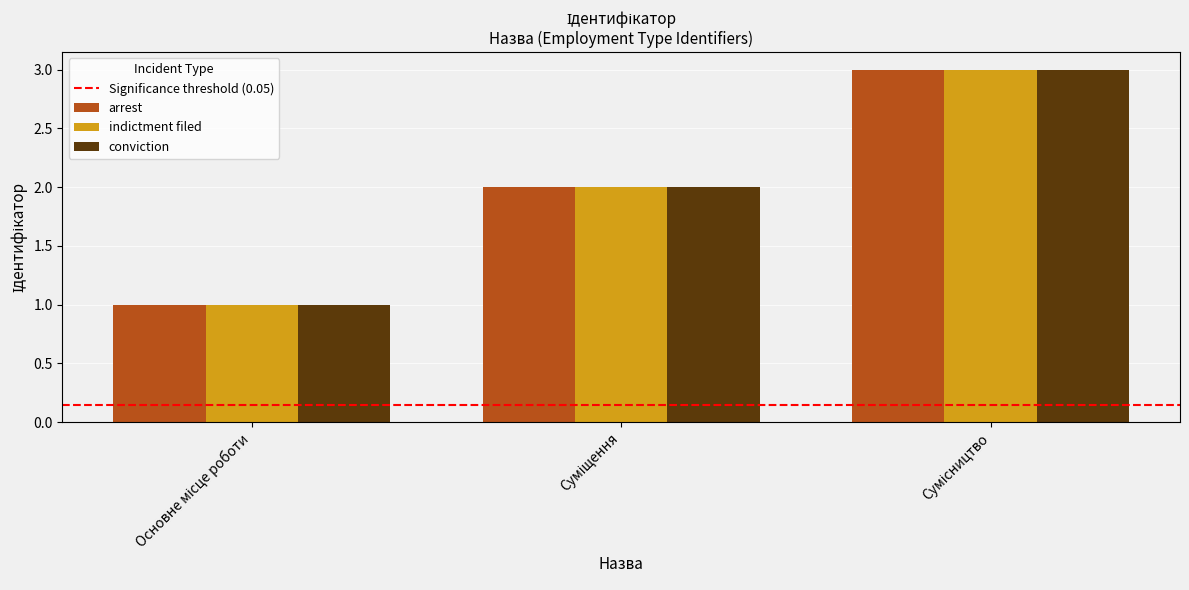

What is the highest value of the arrest series?

3